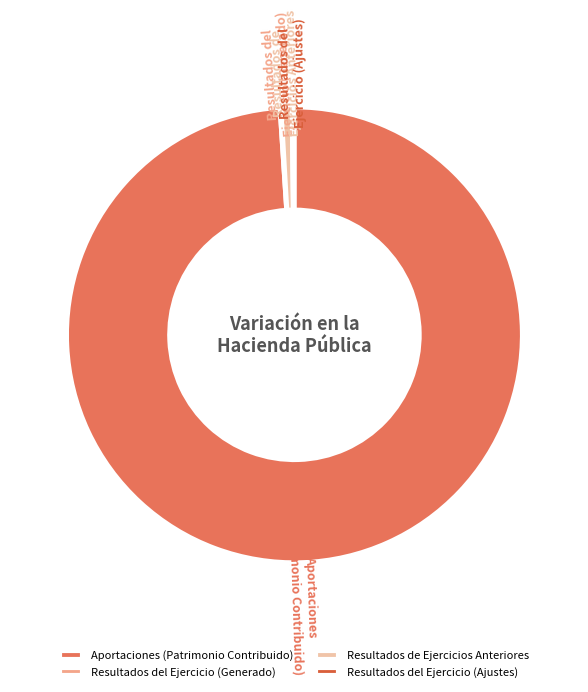

Is there any slice that represents more than half of the pie?

Yes